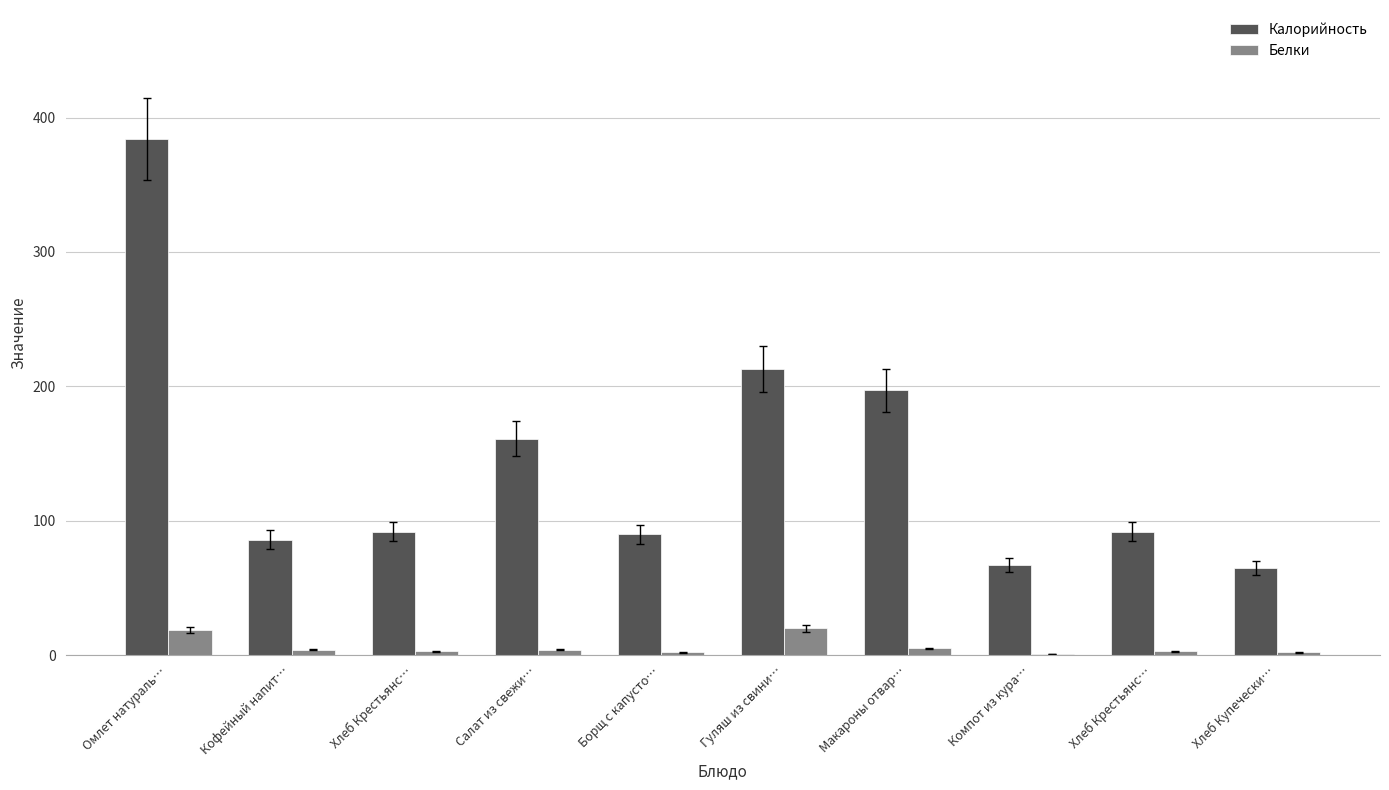

At which label does Белки reach its minimum?

Компот из кура…